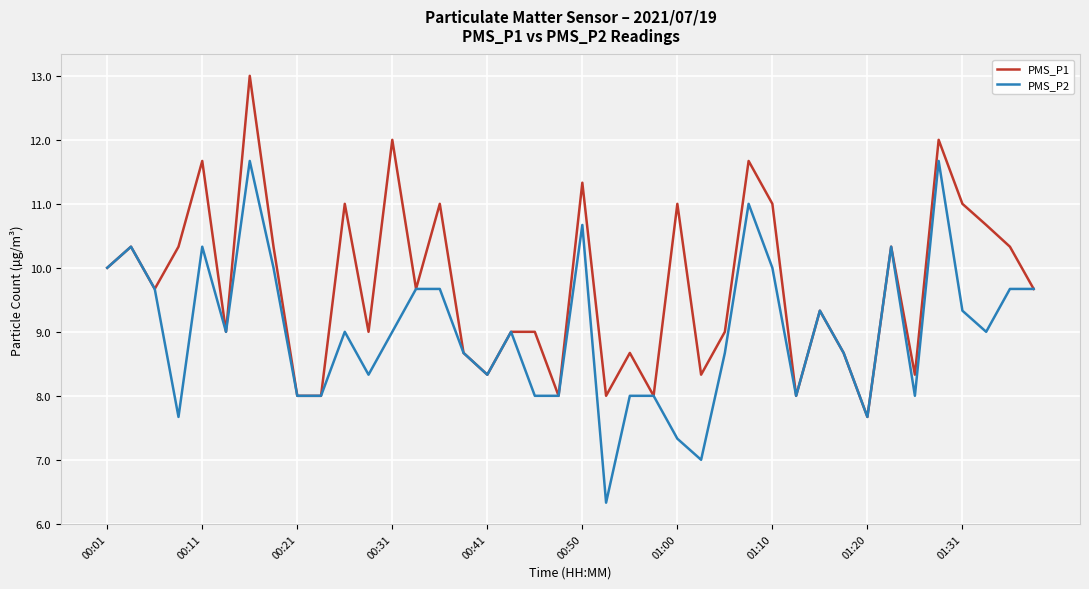

True or false: PMS_P1 has more than 0 points higher than both neighbors.

True